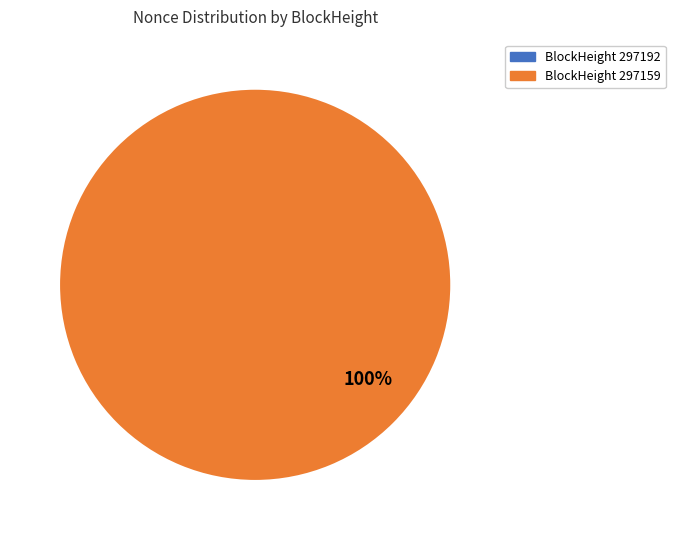

What is the change in value from 297192 to 297159?

+23724